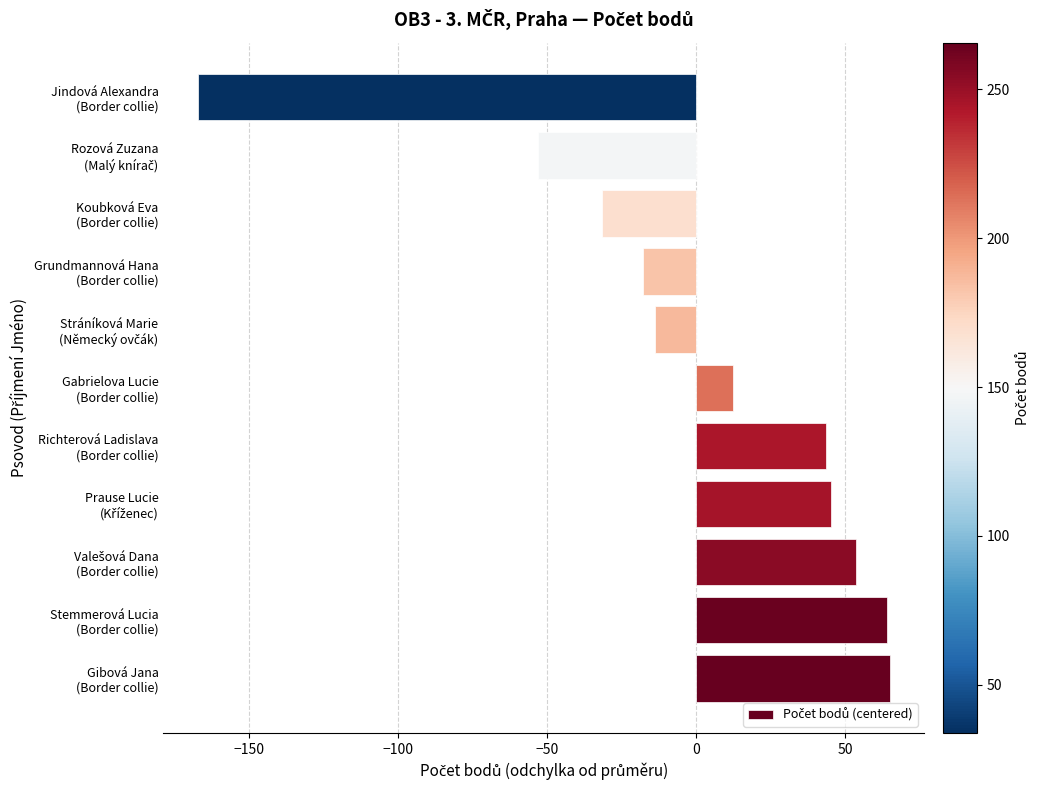

What is the difference between the maximum and minimum values?

232.0